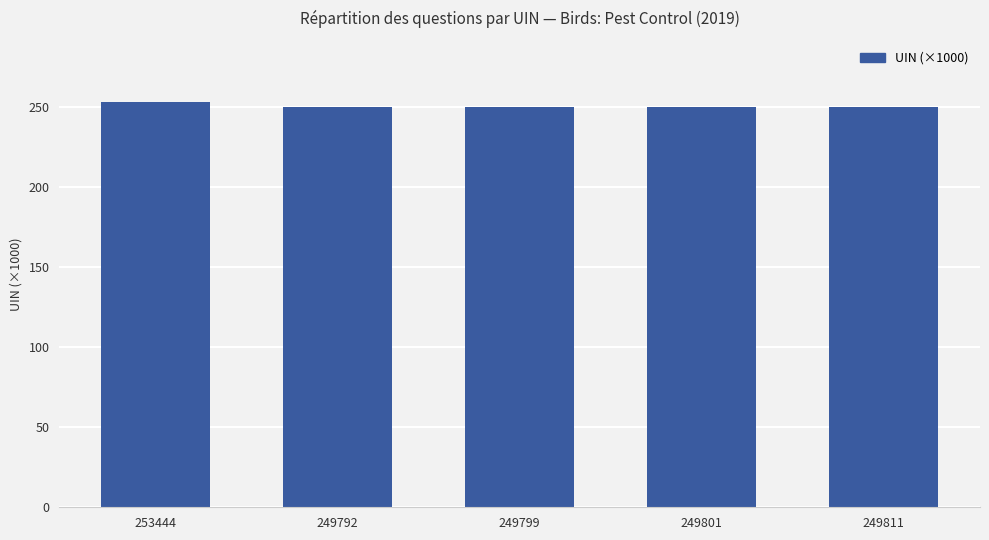

Is it true that the value at 249801 is 249.8?

True